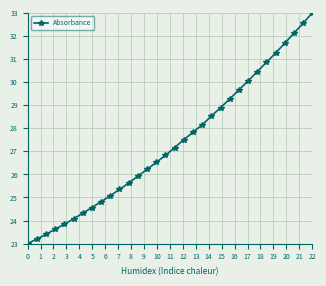

What is the value of the 20th point from the left?

28.1